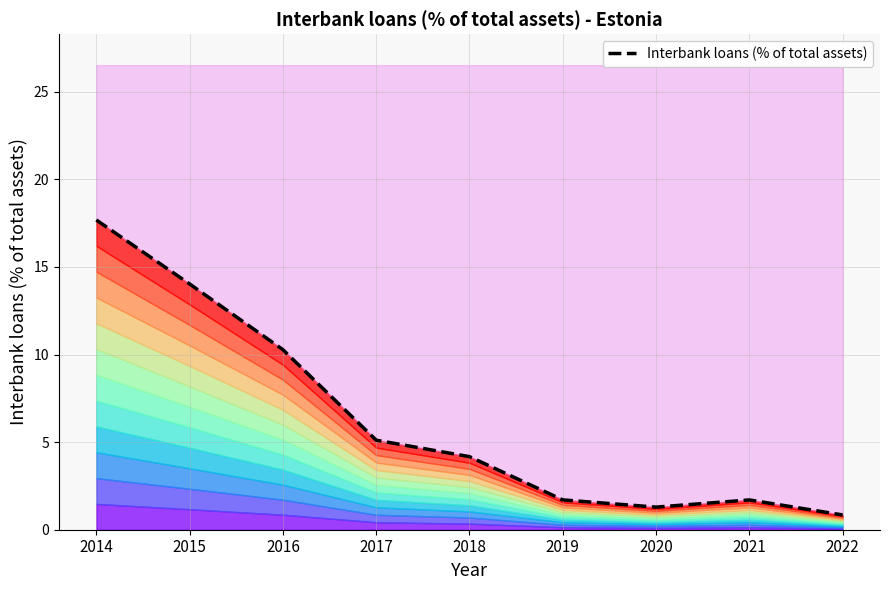

Where does the data first go above 4?

2014